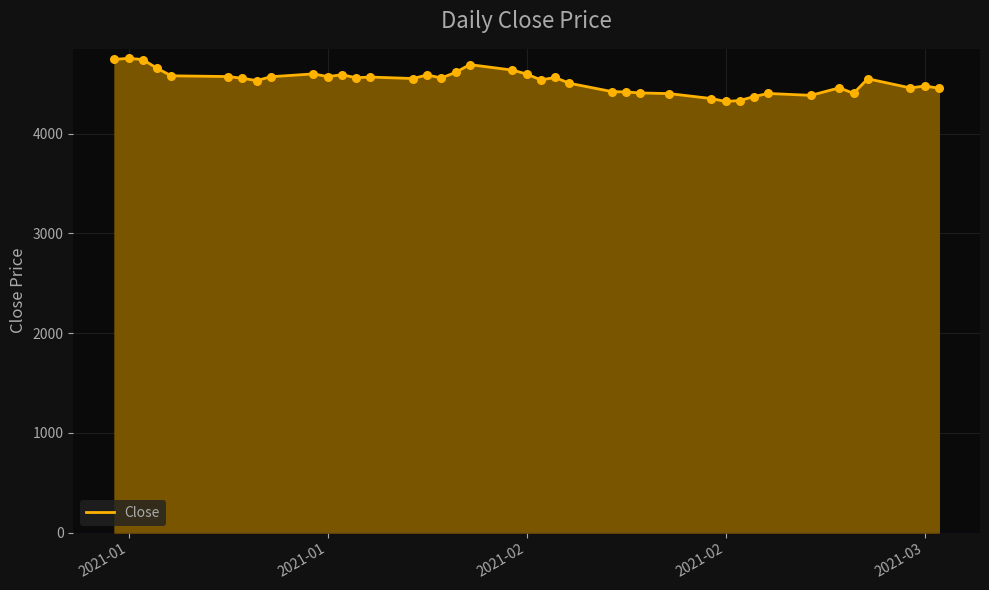

What is the minimum value shown in the chart?

4322.4